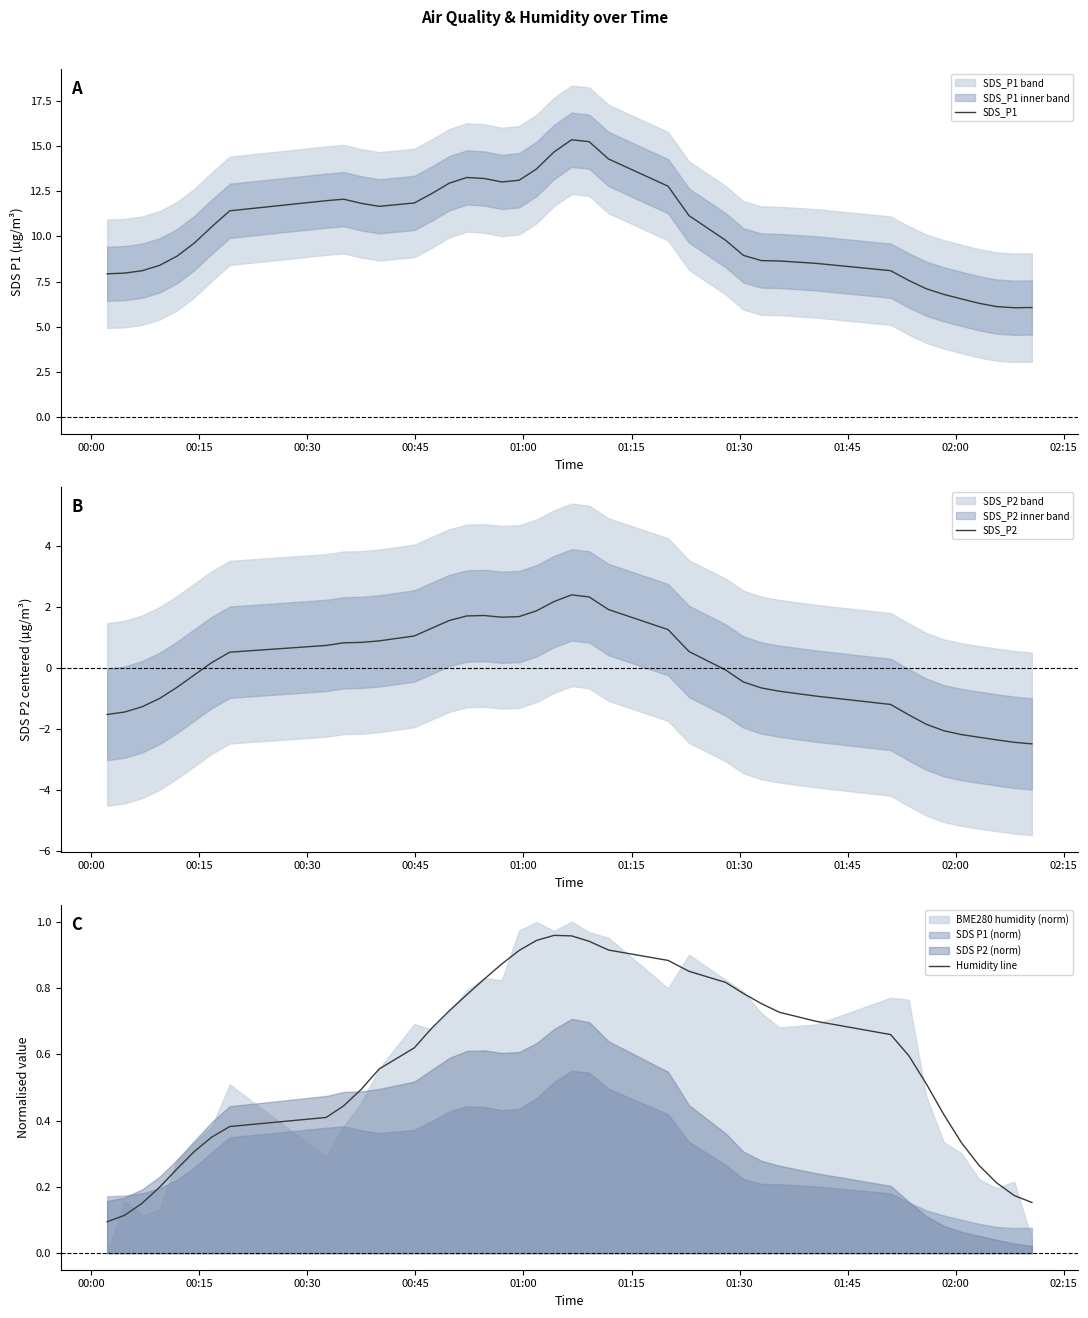

What is the highest value of the Humidity line series?

1.0